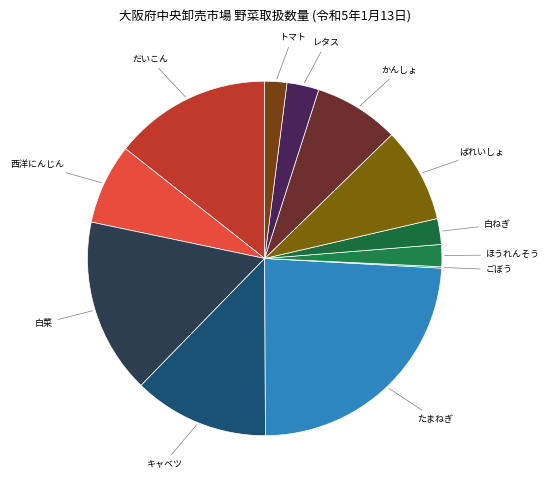

Is there a majority slice in this chart?

No